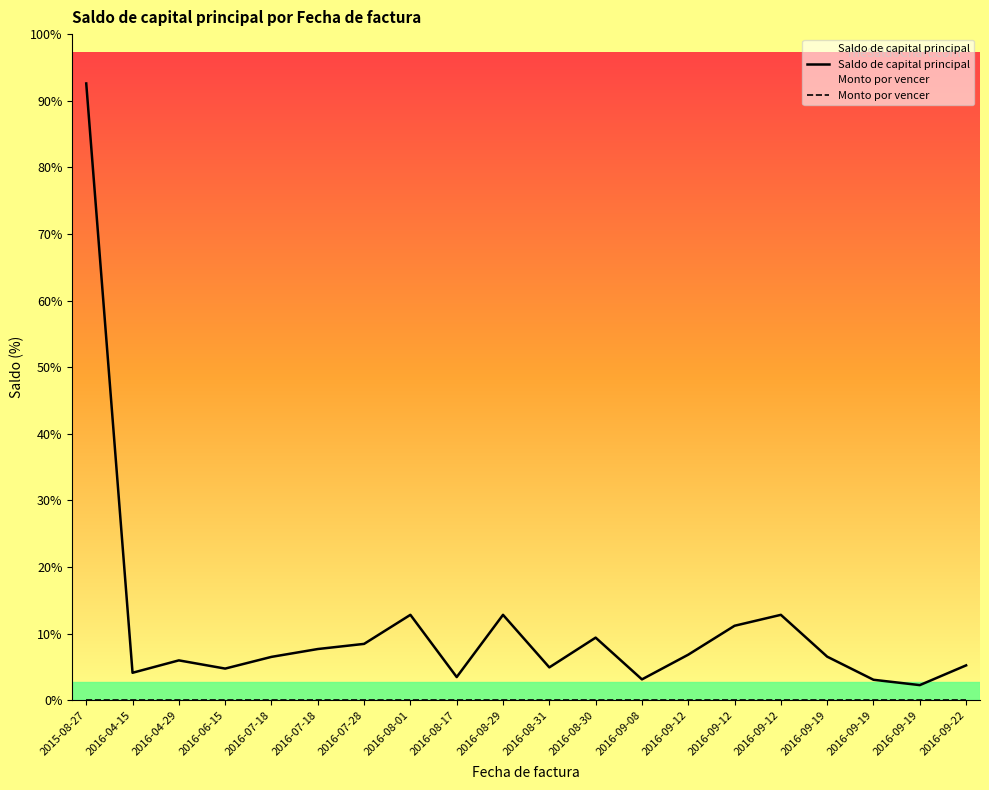

True or false: Saldo de capital principal and Monto por vencer cross at least once.

False